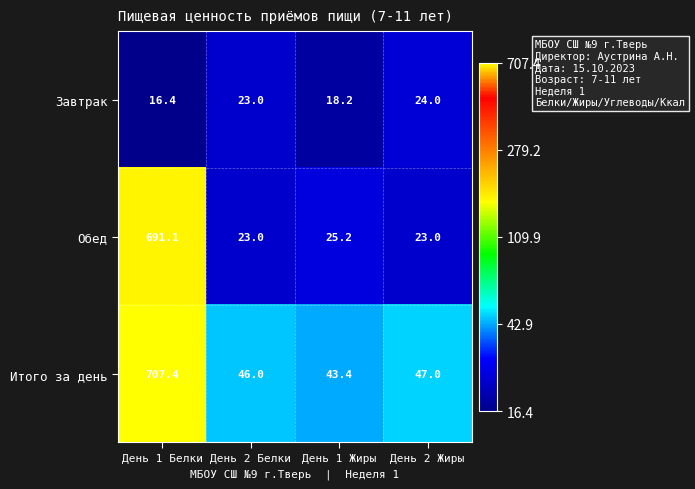

Which series has the largest range (max minus min)?

Обед